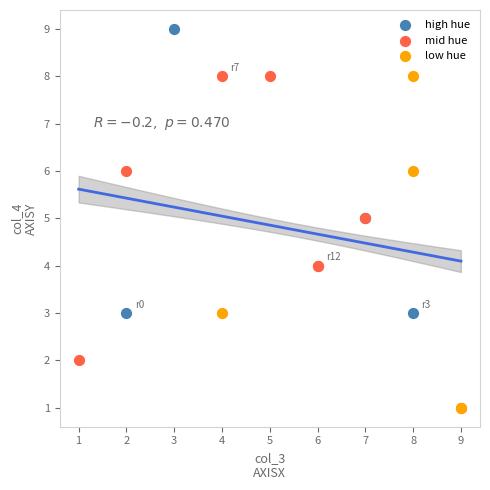

Which series contains the highest Y value?

high hue